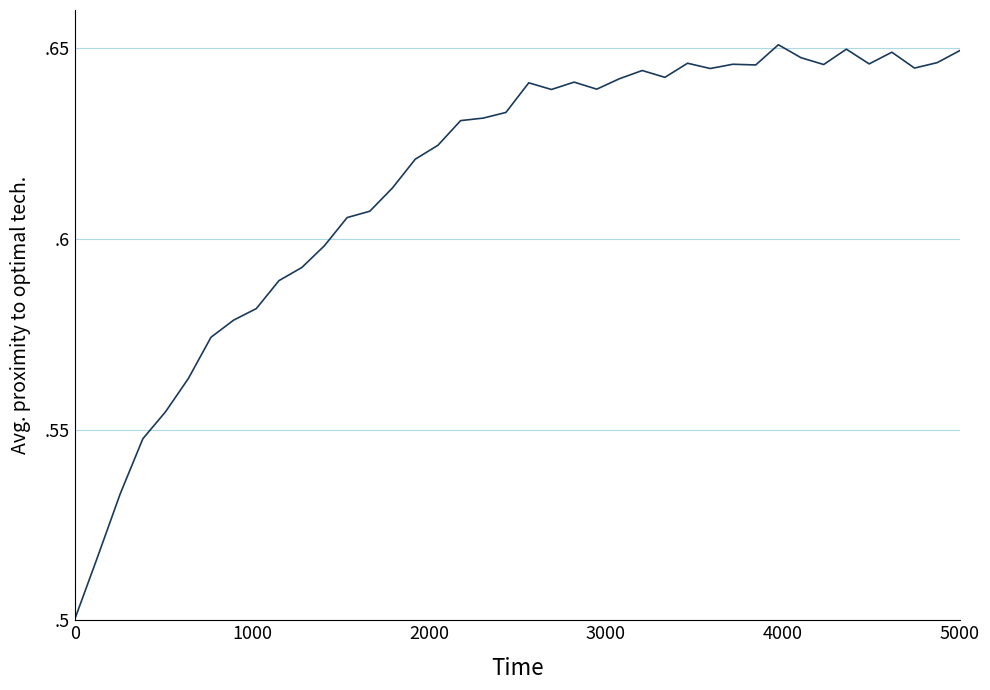

Does the chart display data point markers on the line(s)?

No